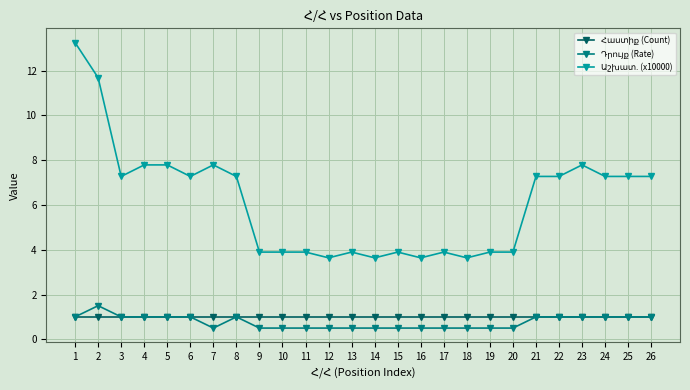

Does the chart display data point markers on the line(s)?

Yes